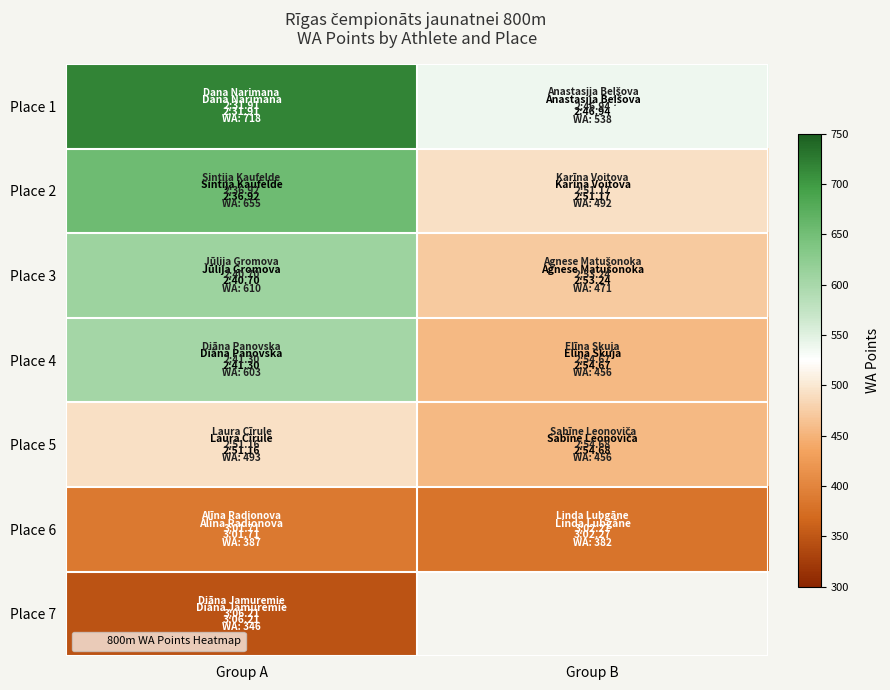

Which series changed the most between Group A and Group B?

Place 1